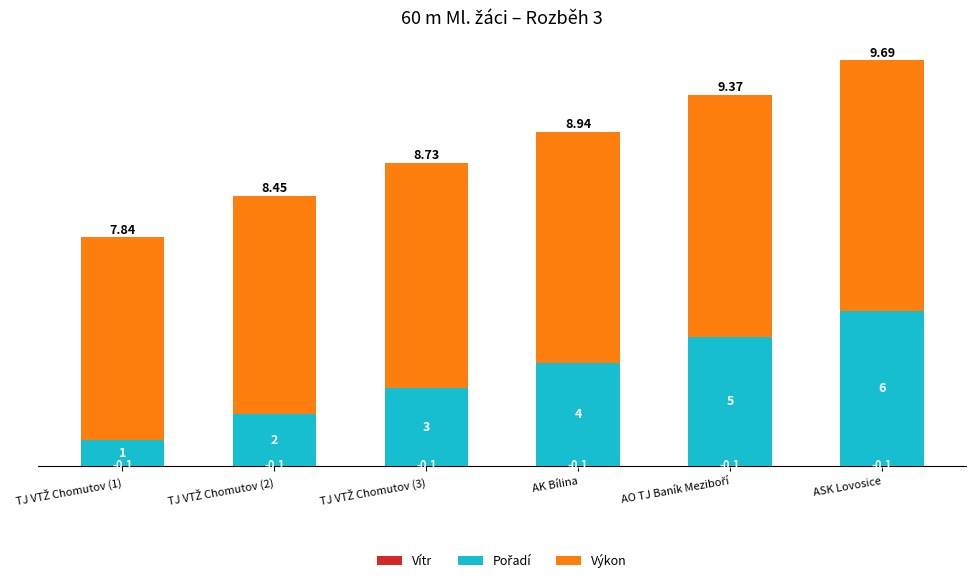

What are all the series names shown in the legend?

Vítr, Pořadí, Výkon